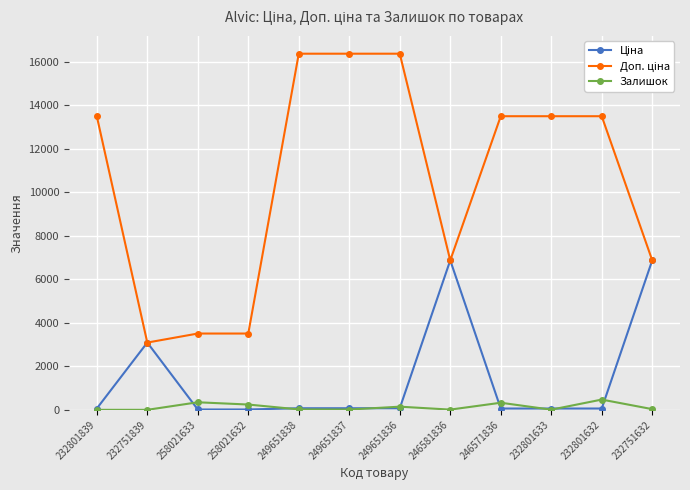

How many lines are shown in the chart?

3